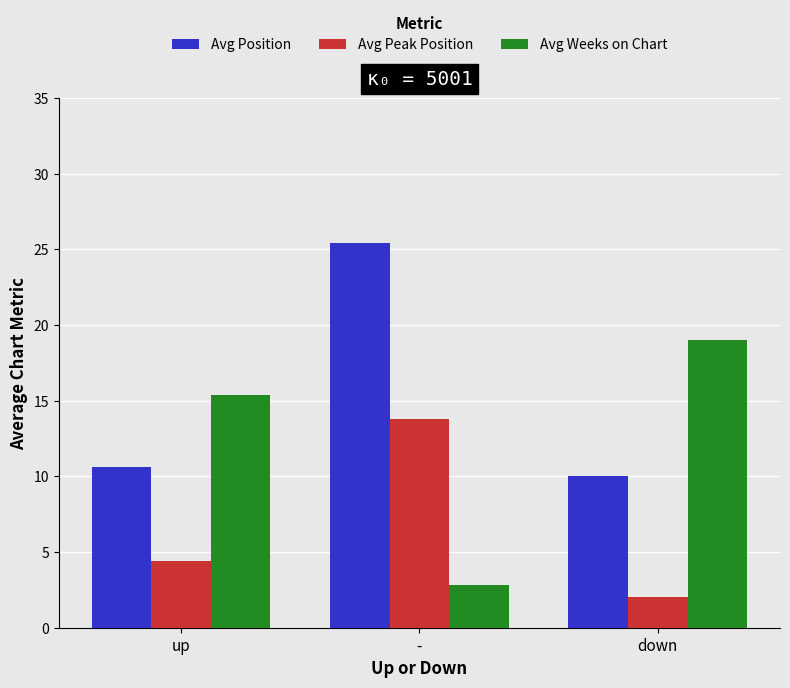

Rank the series by their average value, from lowest to highest.

Avg Peak Position, Avg Weeks on Chart, Avg Position